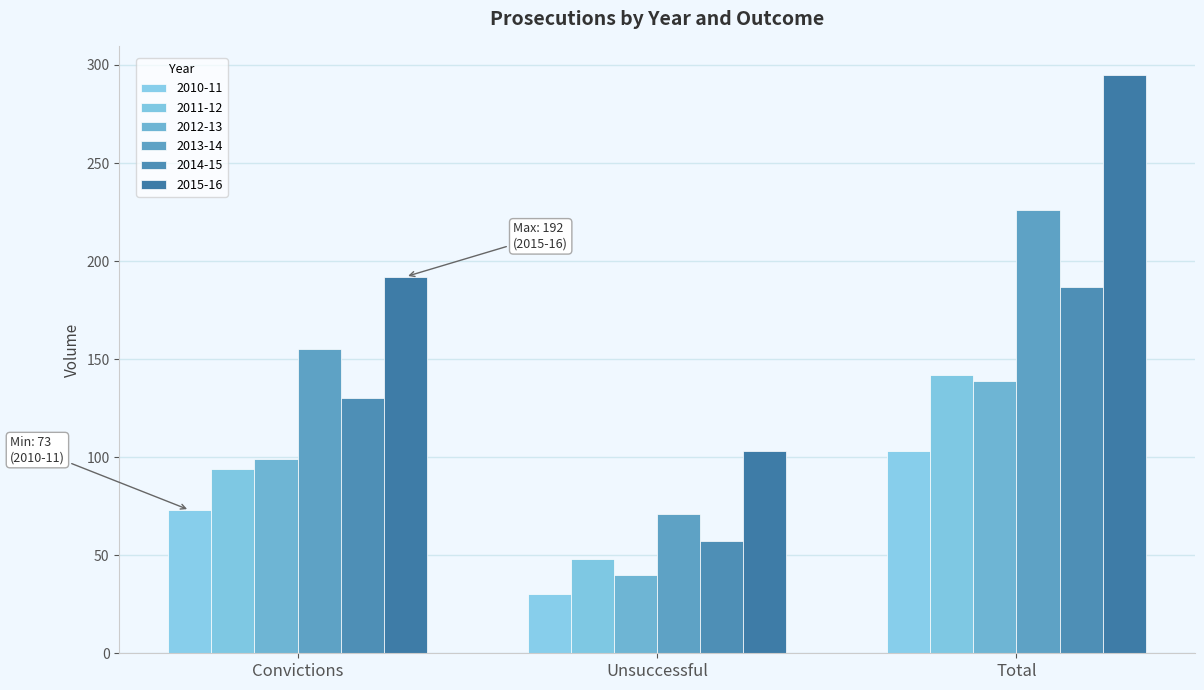

At which label does 2011-12 first exceed 94?

Total